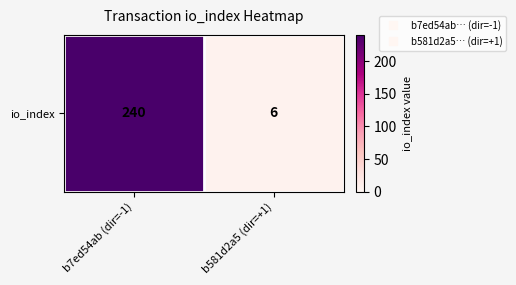

How many values are below 240?

1